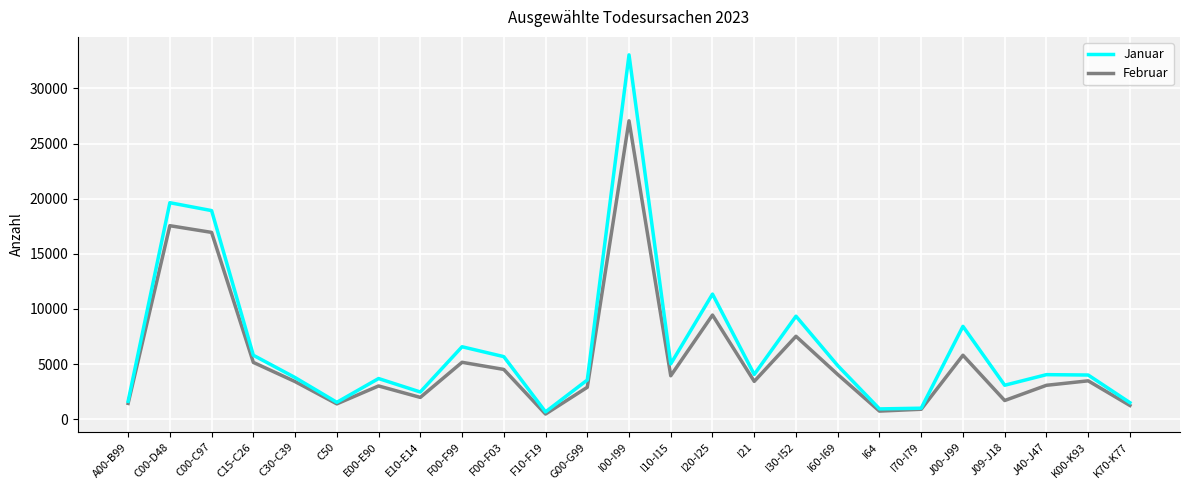

True or false: Januar has more than 1 interior local peaks.

True